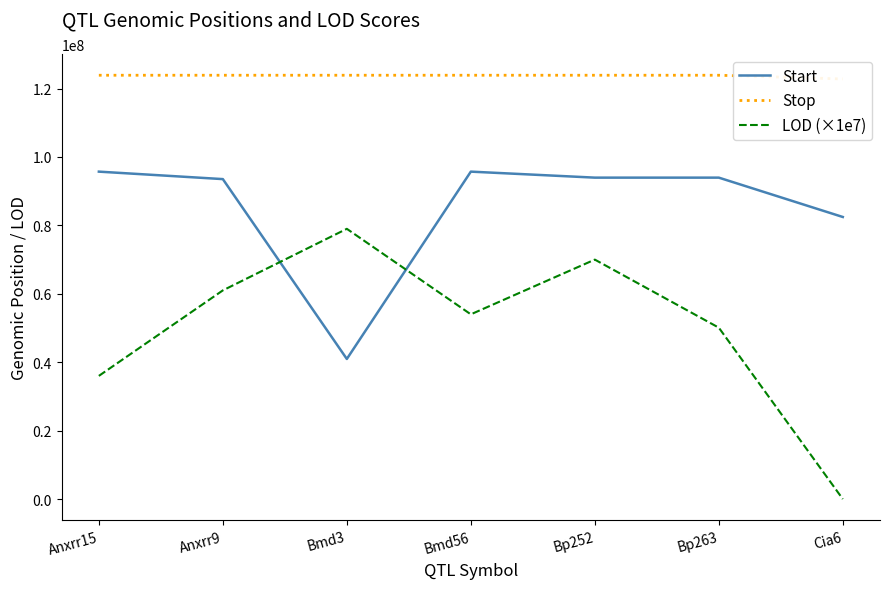

Where is Start nearest to the value 68335781?

Cia6